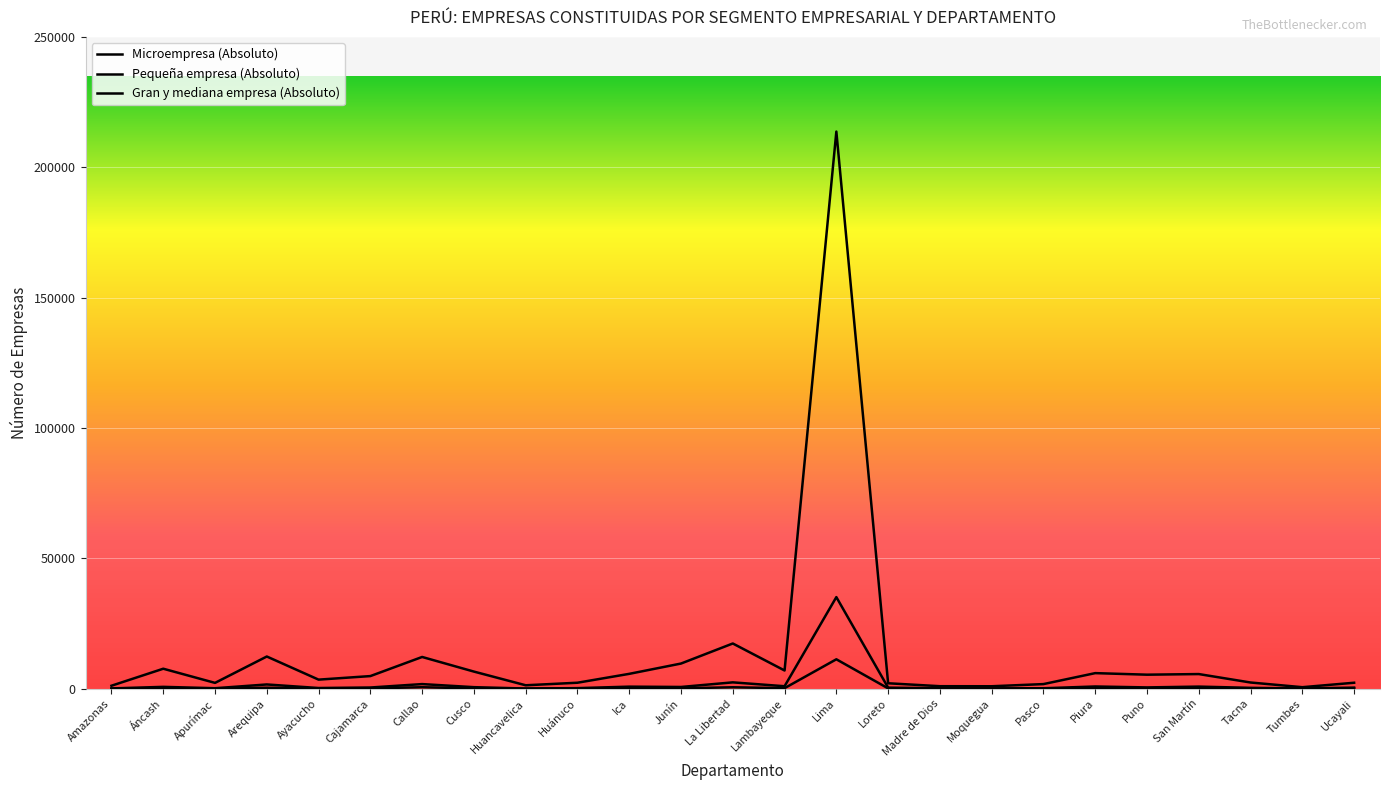

Reading right to left, transcribe all the data shown in this chart.

Microempresa (Absoluto): 2279	569	2368	5605	5368	5966	1760	928	949	2075	213681	6976	17334	9641	5688	2283	1306	6556	12163	4831	3470	12339	2223	7656	1131
Pequeña empresa (Absoluto): 407	76	322	796	486	842	162	126	161	397	35123	939	2424	656	777	210	60	580	1761	448	253	1619	176	699	101
Gran y mediana empresa (Absoluto): 138	18	62	169	112	294	26	24	57	115	11272	196	537	143	208	38	7	116	555	122	42	368	35	101	19